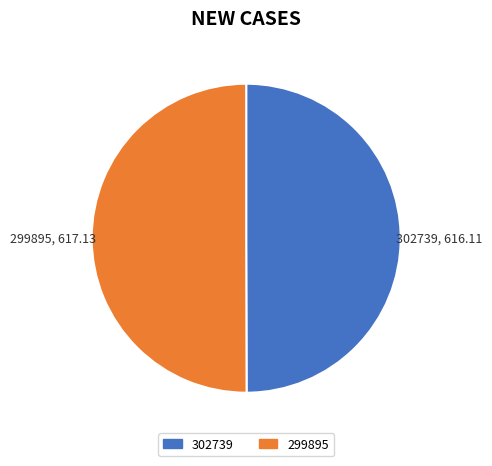

Combined, do 299895 and 302739 account for over 50%?

Yes